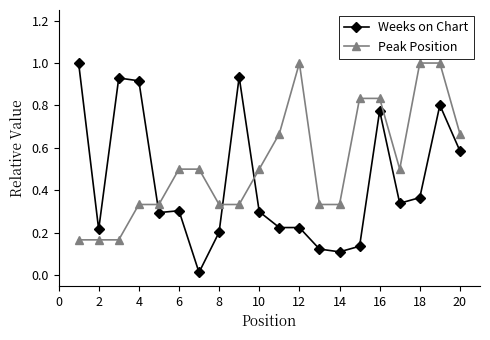

Which series has the largest total across all categories?

Peak Position